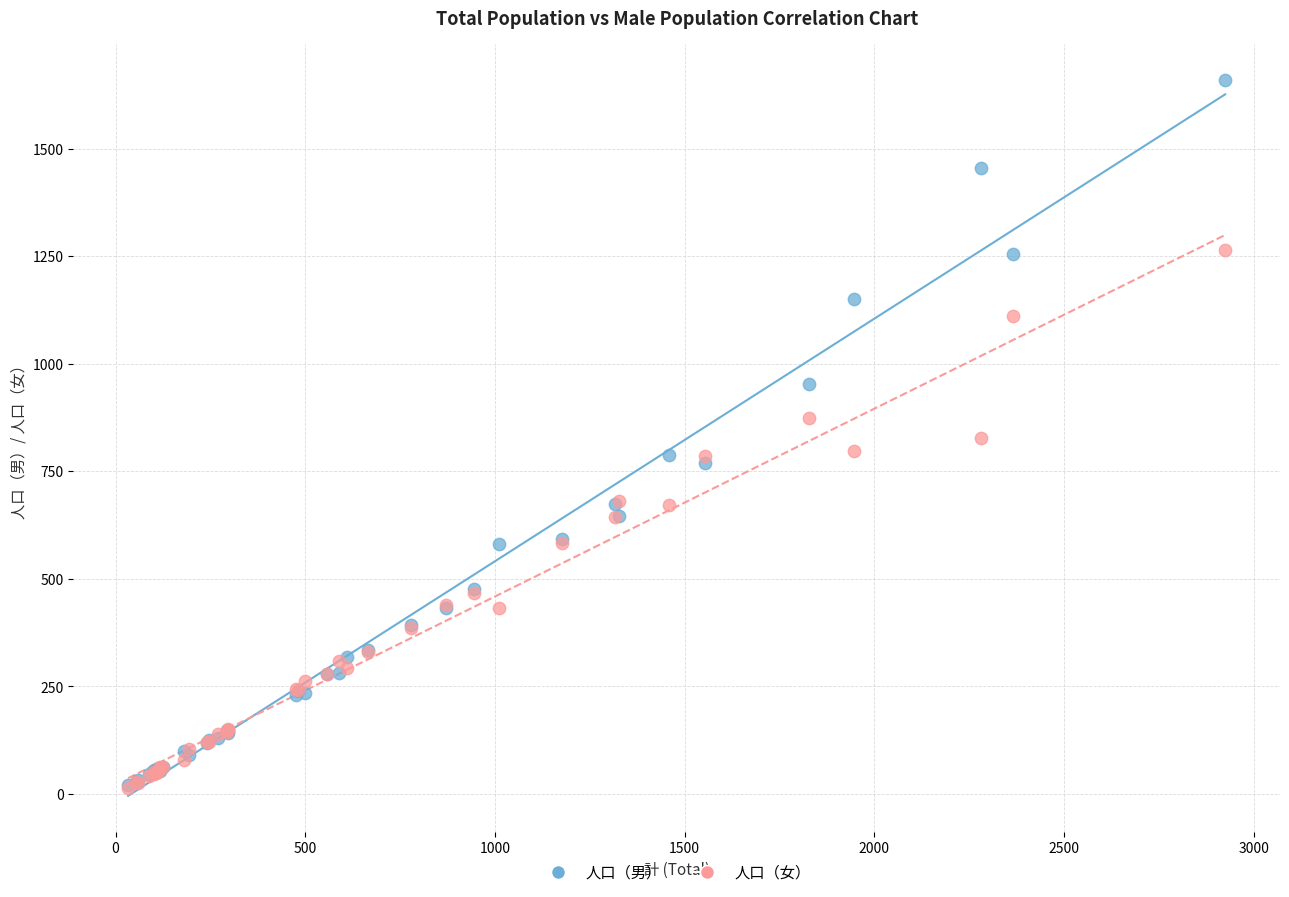

Which series has the largest Y range (max minus min)?

人口（男）